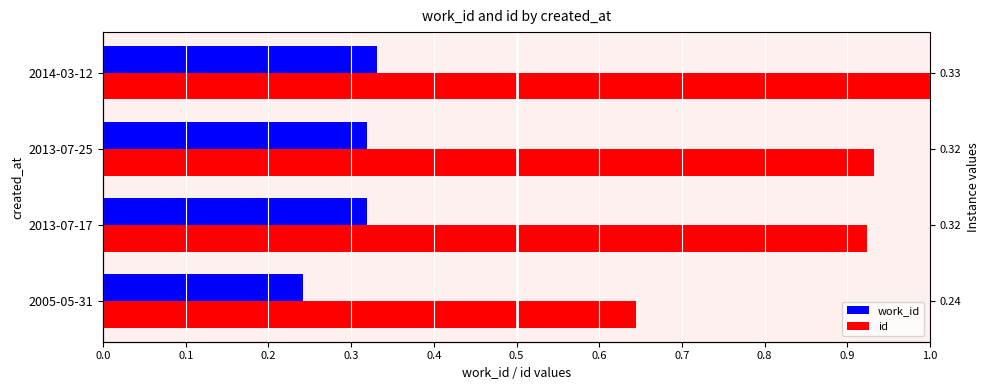

How many bars are there in total?

8